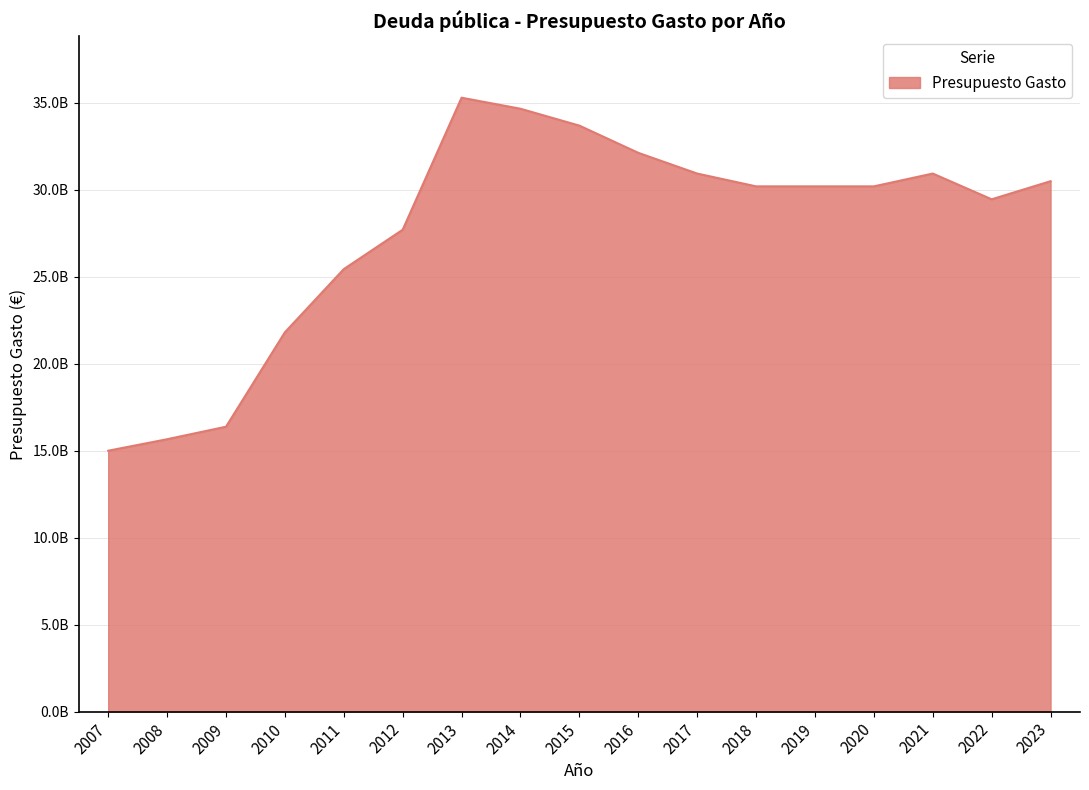

At which category does the chart reach its peak across all series?

2013